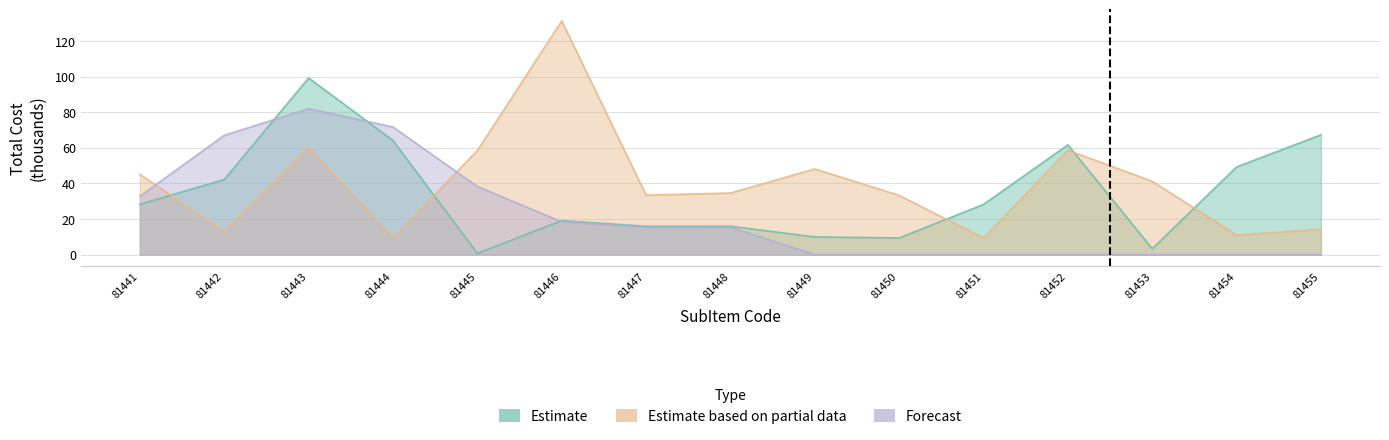

What are all the series names shown in the legend?

Estimate, Estimate based on partial data, Forecast